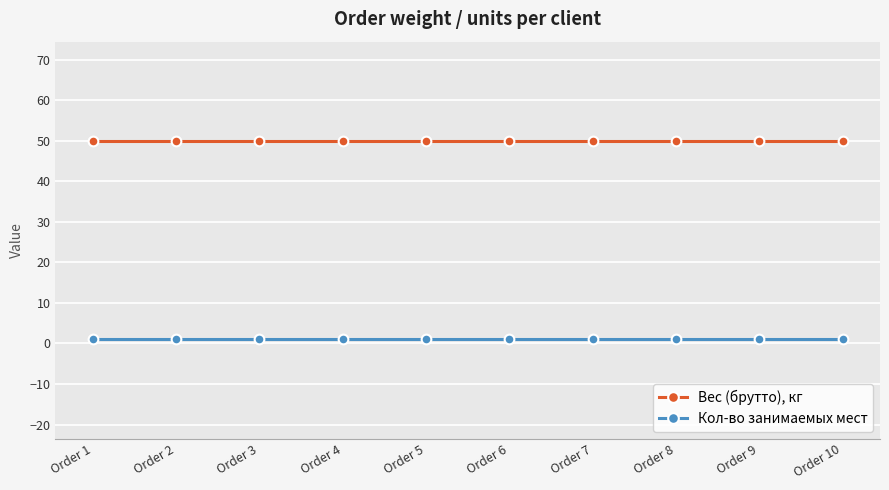

What is the sum of the Вес (брутто), кг values at Order 2 and Order 9?

100